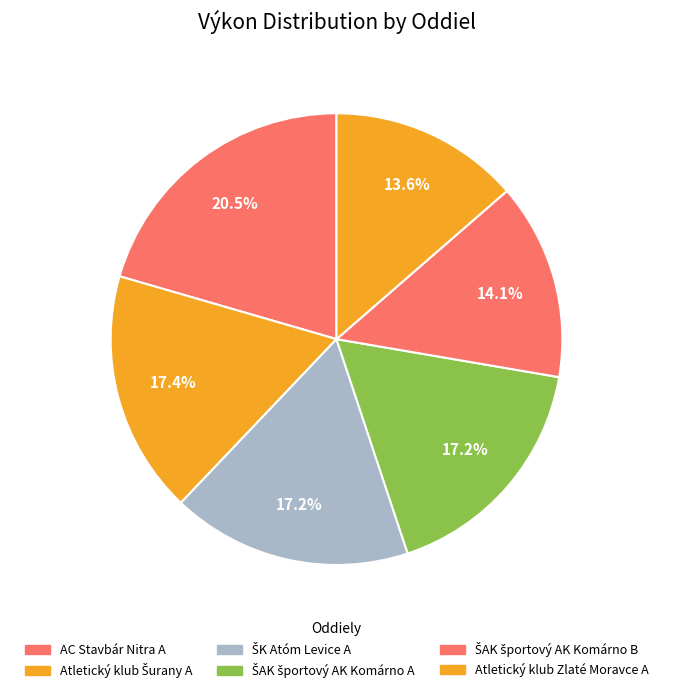

True or false: Atletický klub Zlaté Moravce A accounts for 26% of the total.

False